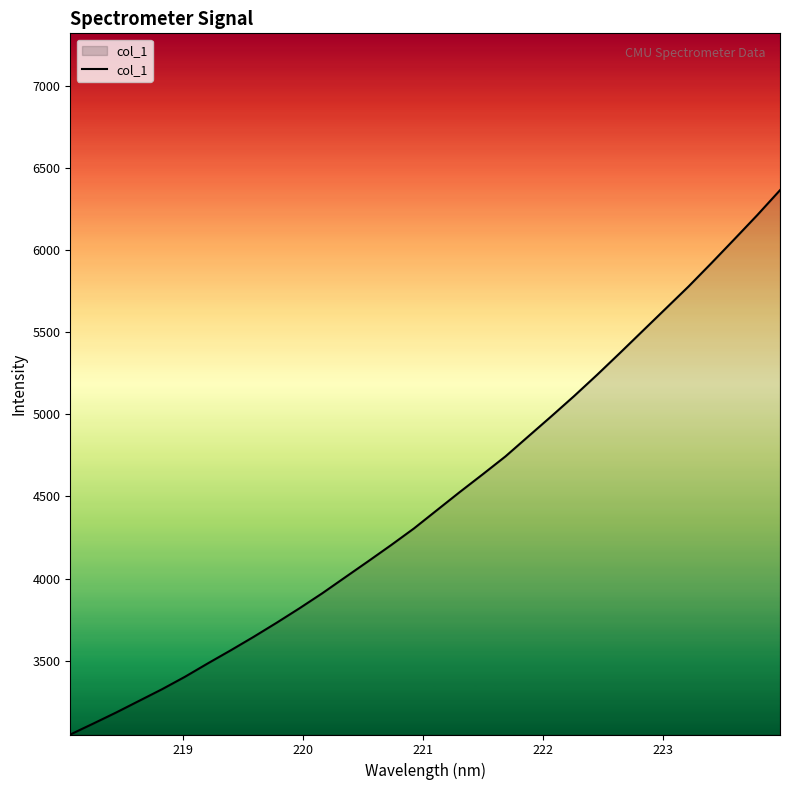

What is the greatest value displayed?

6364.5